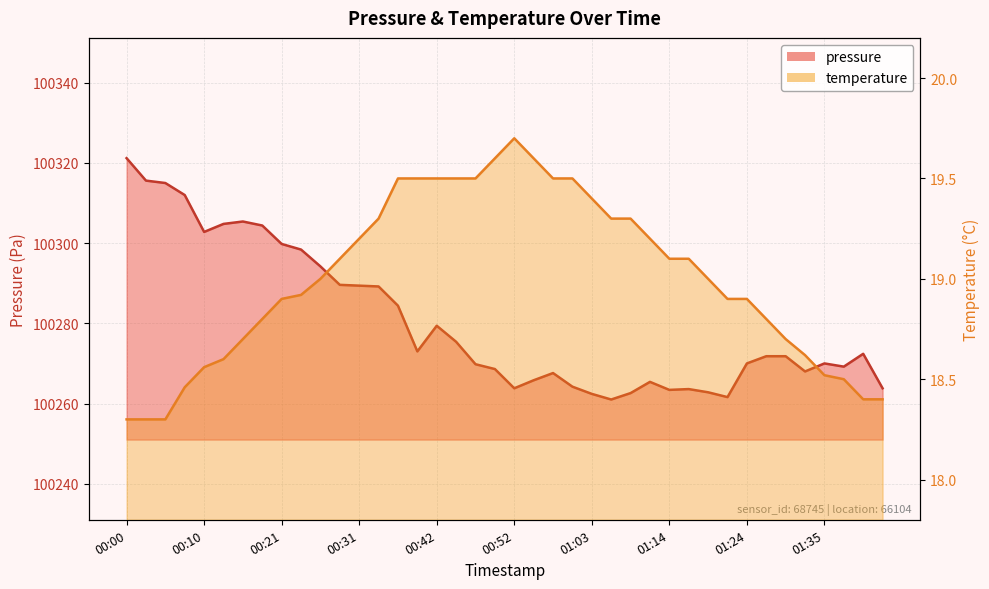

Is it true that pressure equals 56229.0 at 01:08?

False